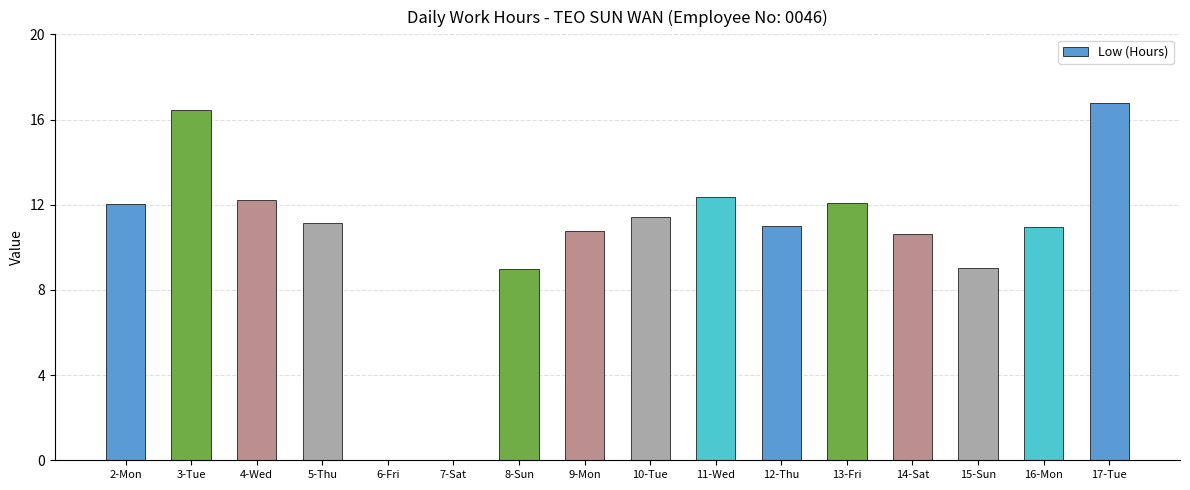

Between 10-Tue and 7-Sat, which is larger?

10-Tue